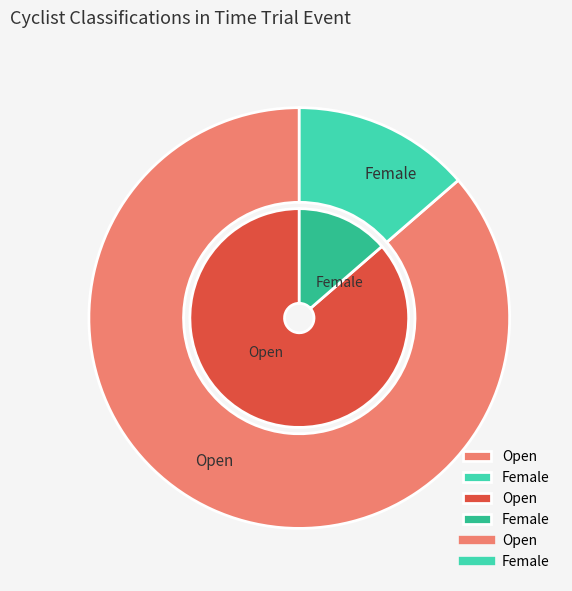

Is it true that Open is 86% of the pie?

True